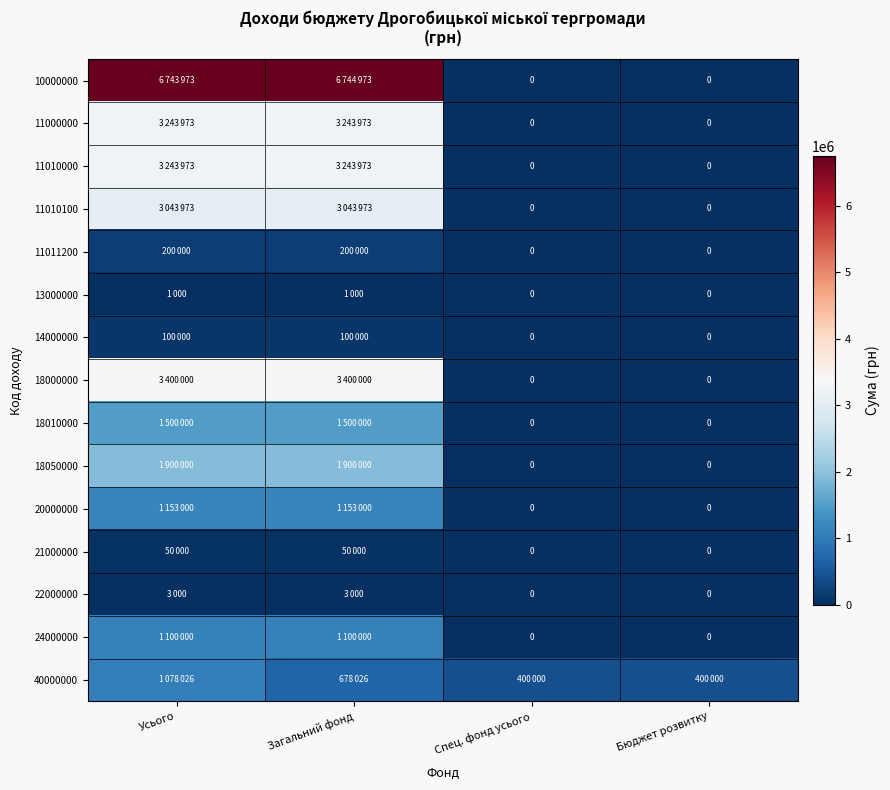

Is it true that 18010000 equals 2499104 at Загальний фонд?

False